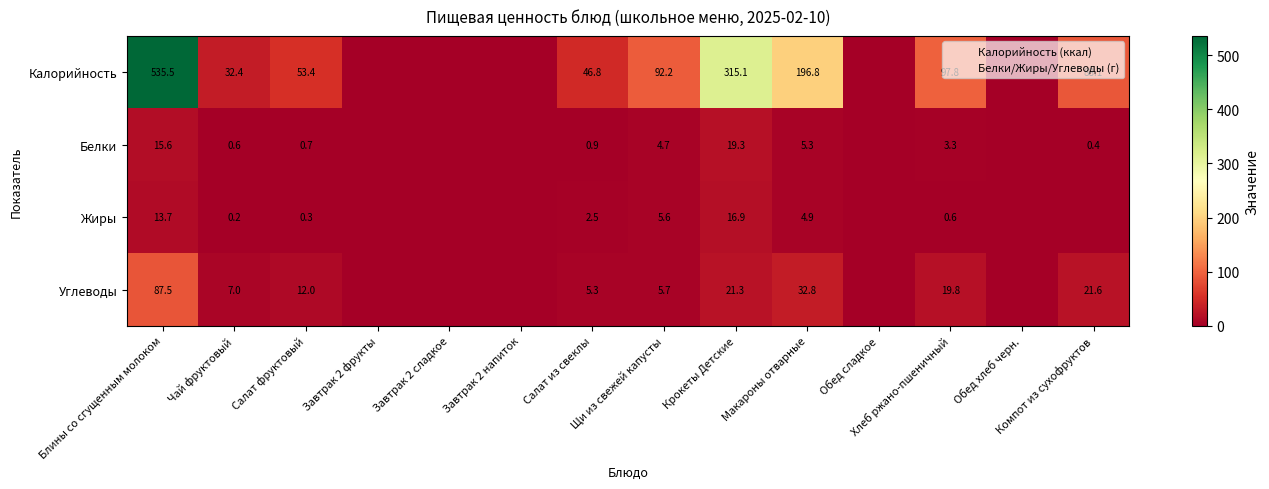

True or false: Калорийность has a value of 337.6 at Завтрак 2 сладкое.

False